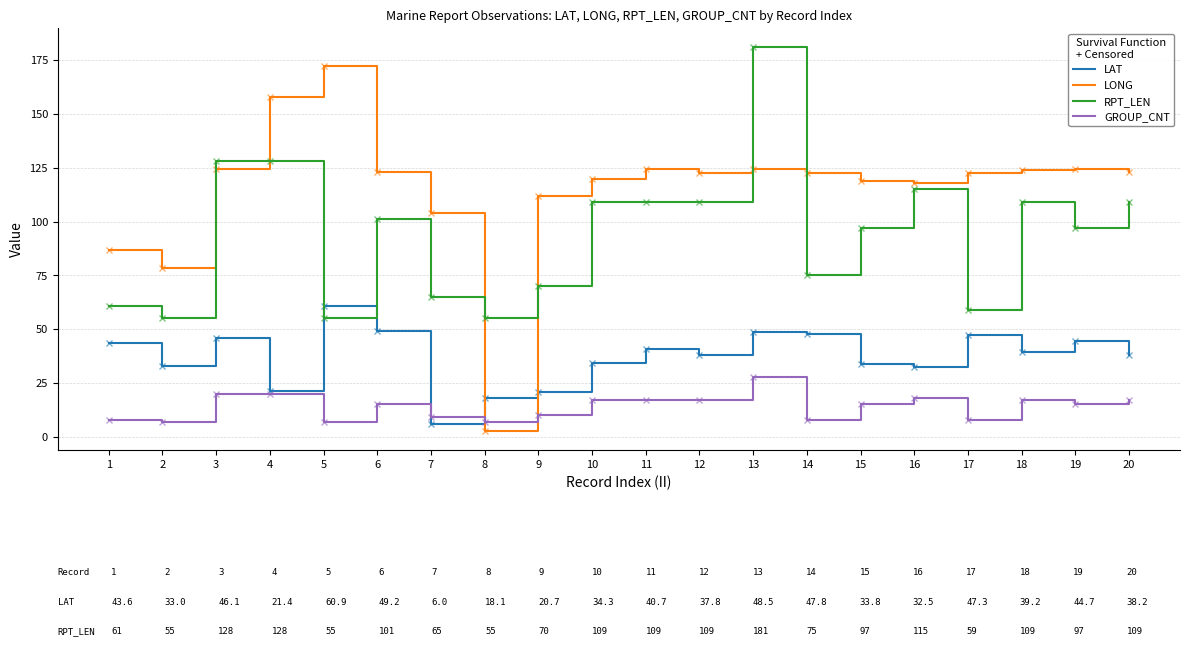

List the series in order of their peak value, highest first.

RPT_LEN, LONG, LAT, GROUP_CNT